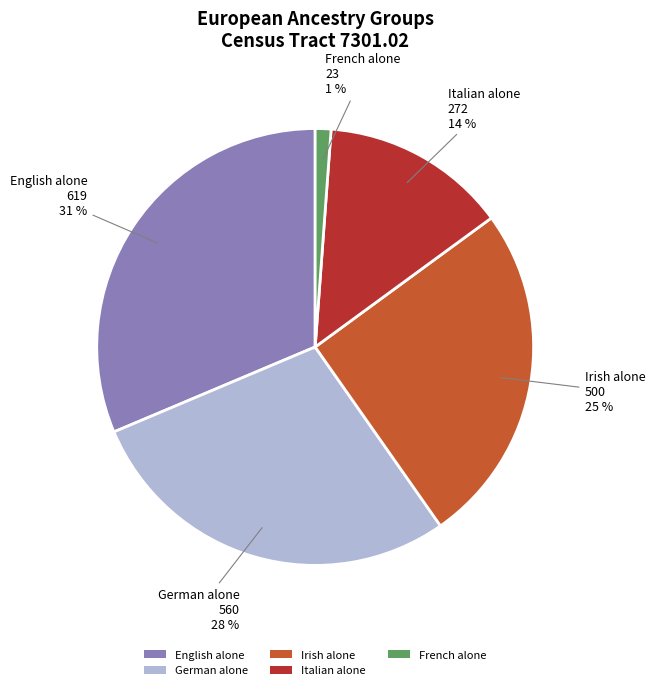

Which slice is the largest?

English alone